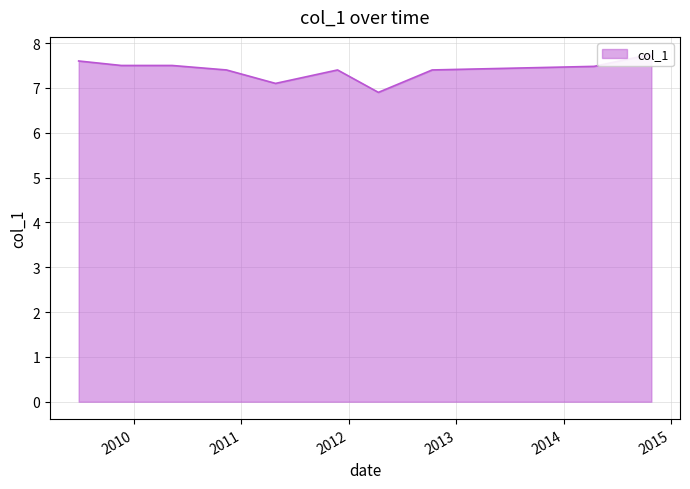

How many interior local valleys (lower than both neighbors) does the data have?

2